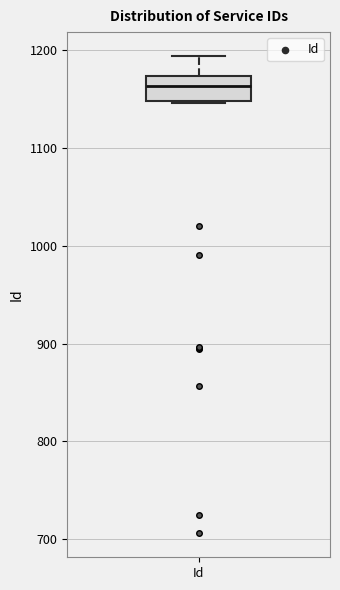

Read this box plot against the y-axis: the position of the median line, the range covered by the box, and the ends of both whiskers. The values are not printed on the chart, so give them approximately, as read against the axis.

median 1160, box 1150 to 1170, whiskers 1150 to 1190